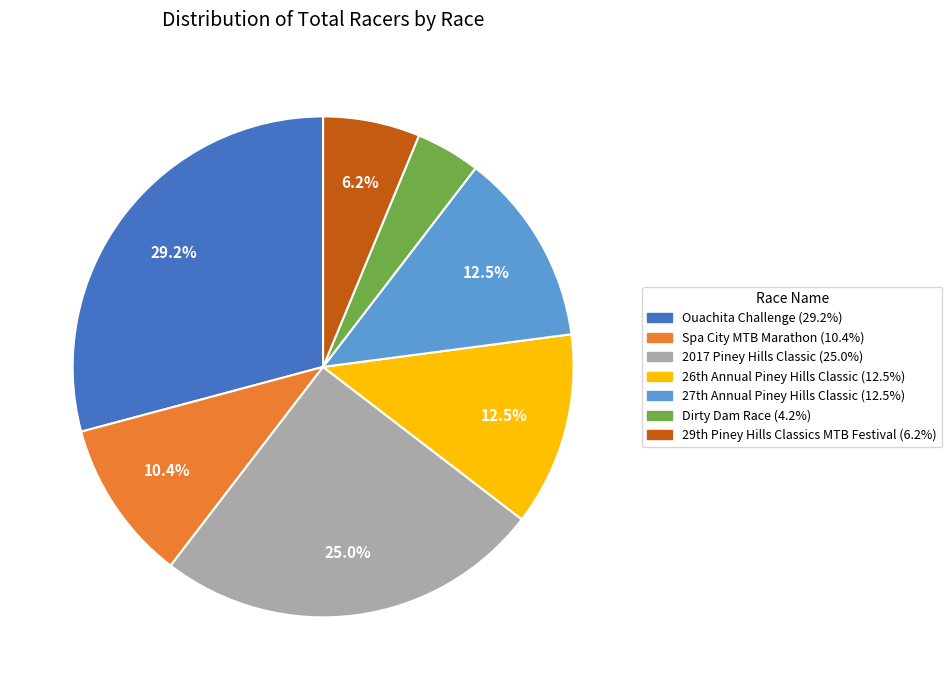

Count the number of slices in the pie.

7